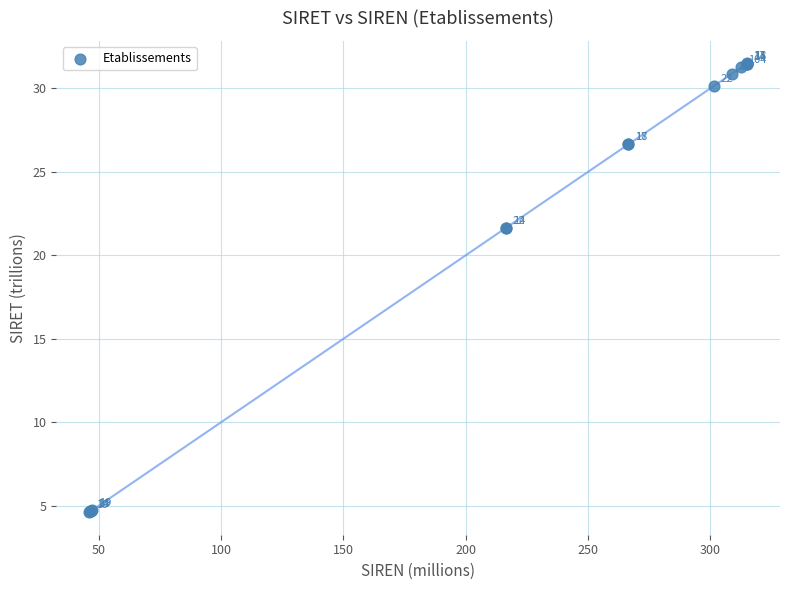

What Y value in the scatter plot is closest to 18?

21.6